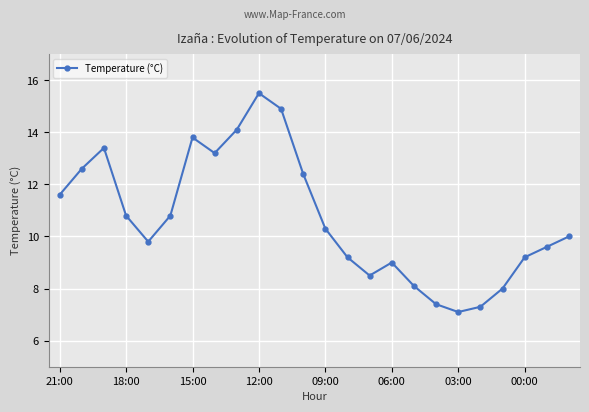

What is the difference between the second highest and second lowest values?

7.6